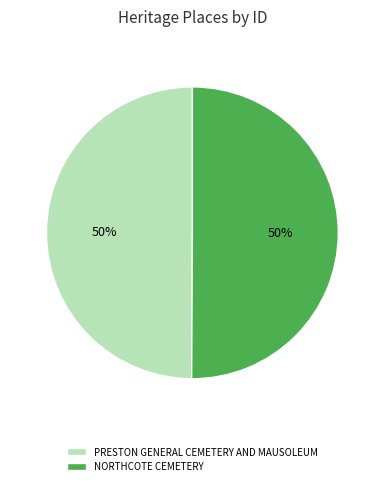

Combined, do PRESTON GENERAL CEMETERY AND MAUSOLEUM and NORTHCOTE CEMETERY account for over 50%?

Yes